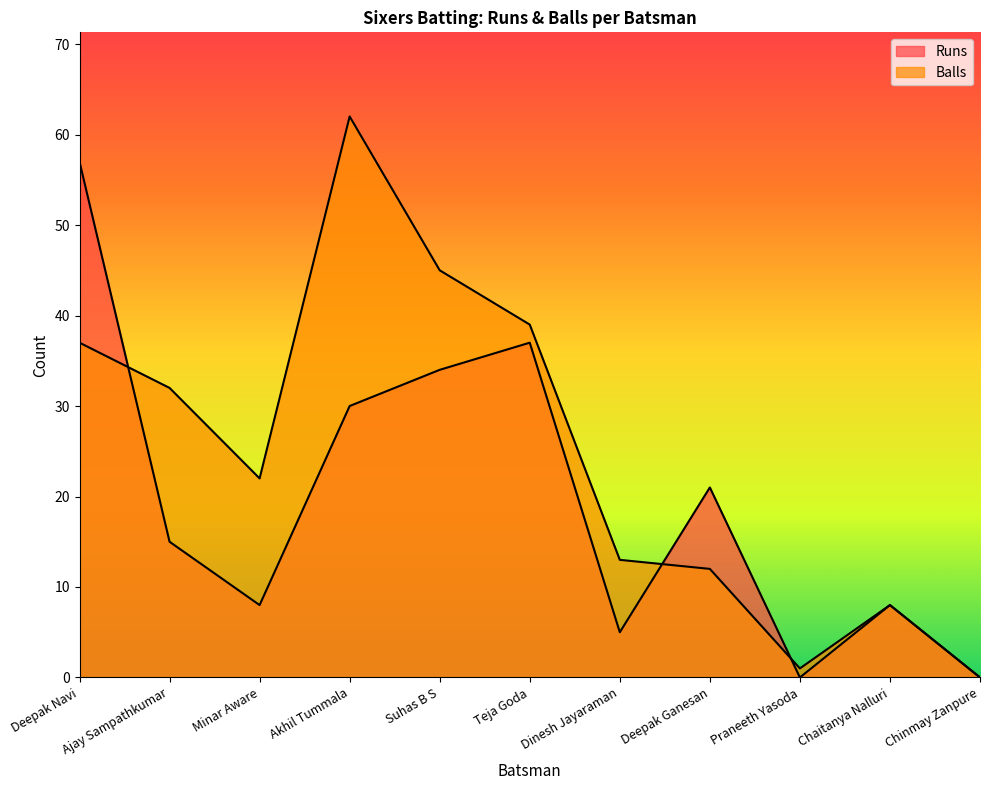

At which category is the sum across all series the highest?

Deepak Navi